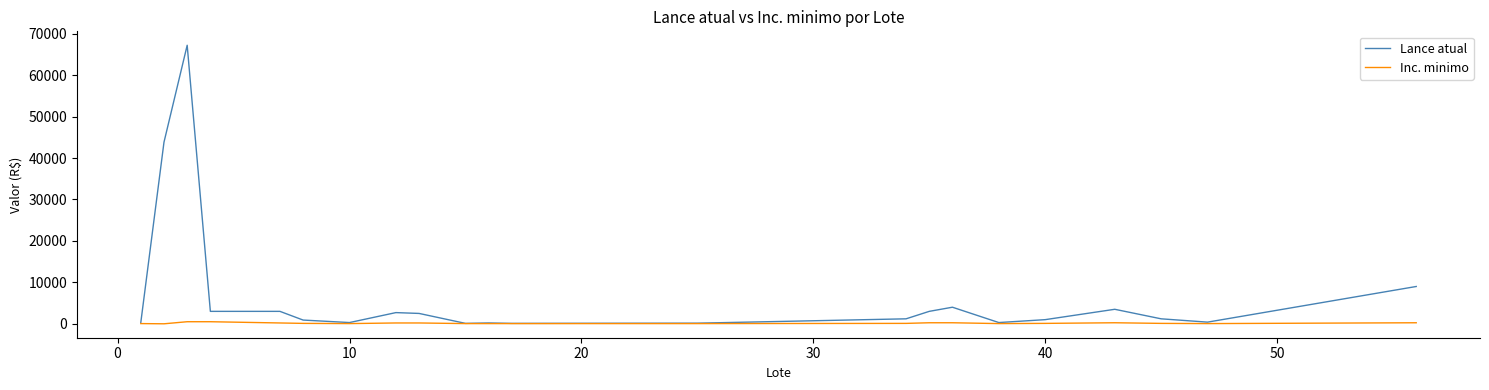

Which series has the widest spread of values?

Lance atual